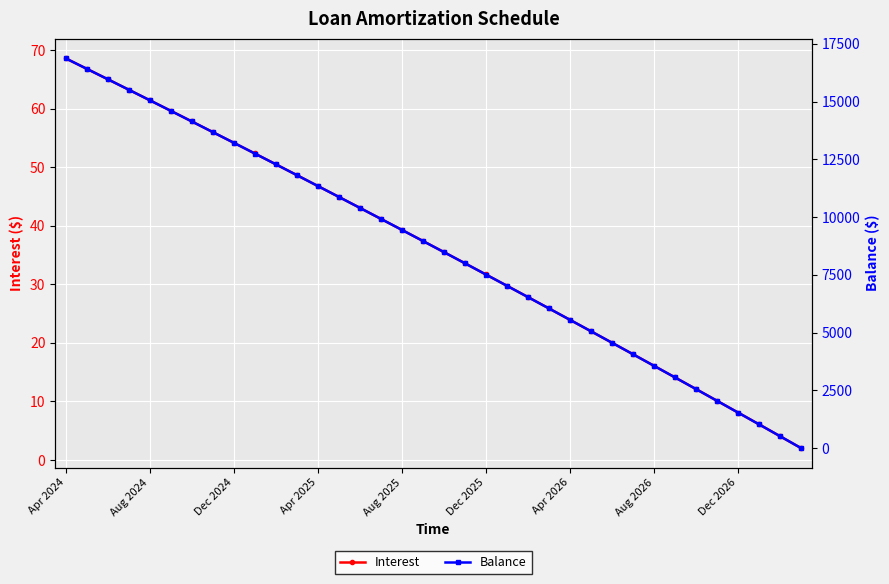

What is the maximum value for Interest?

68.6